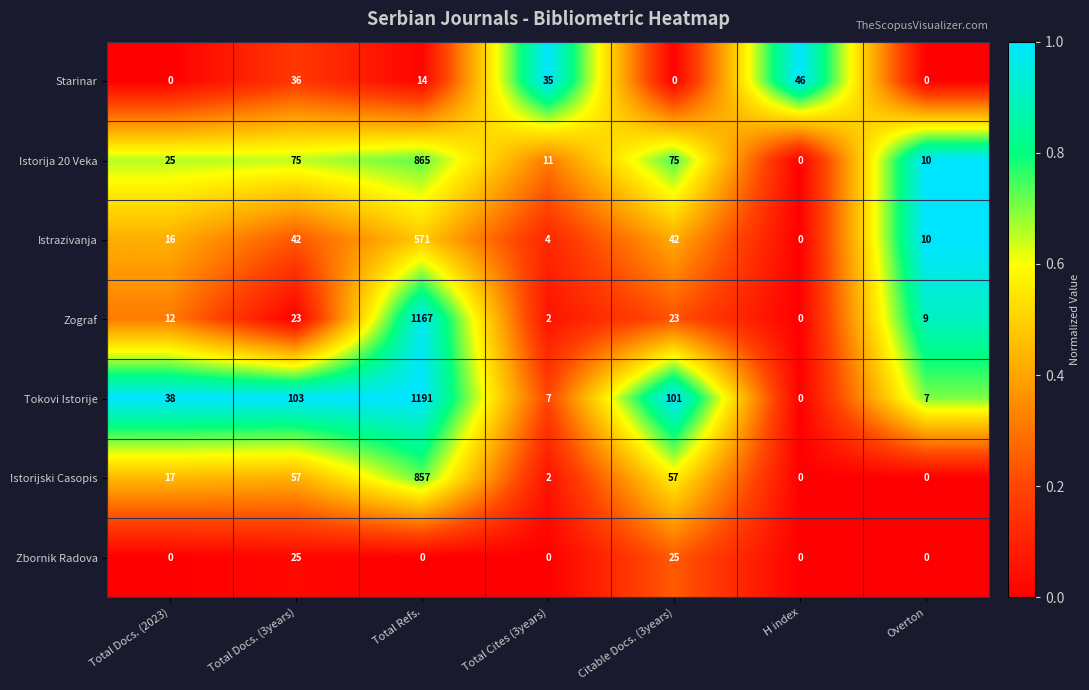

Is it true that Istorijski Casopis equals 0 at H index?

True